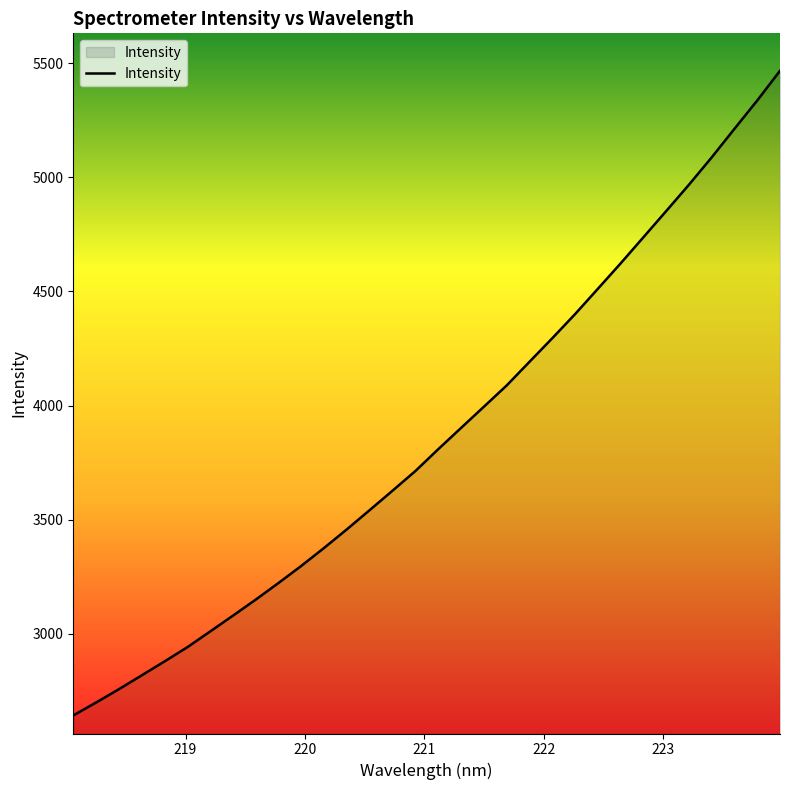

What is the greatest value displayed?

5467.5